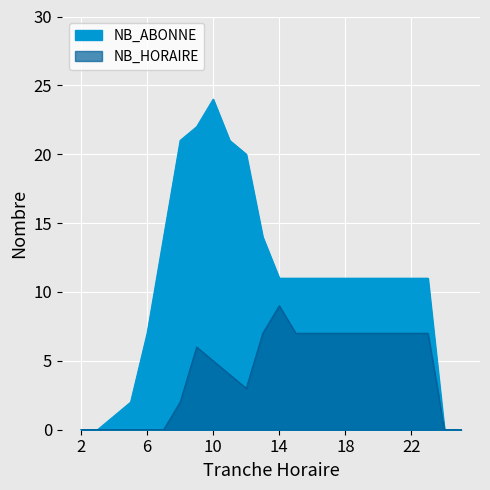

At which label does NB_HORAIRE first exceed 6?

13